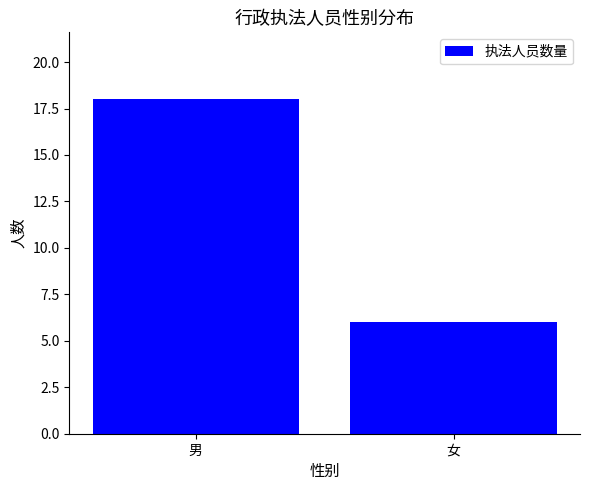

What is the sum of the values at 男 and 女?

24